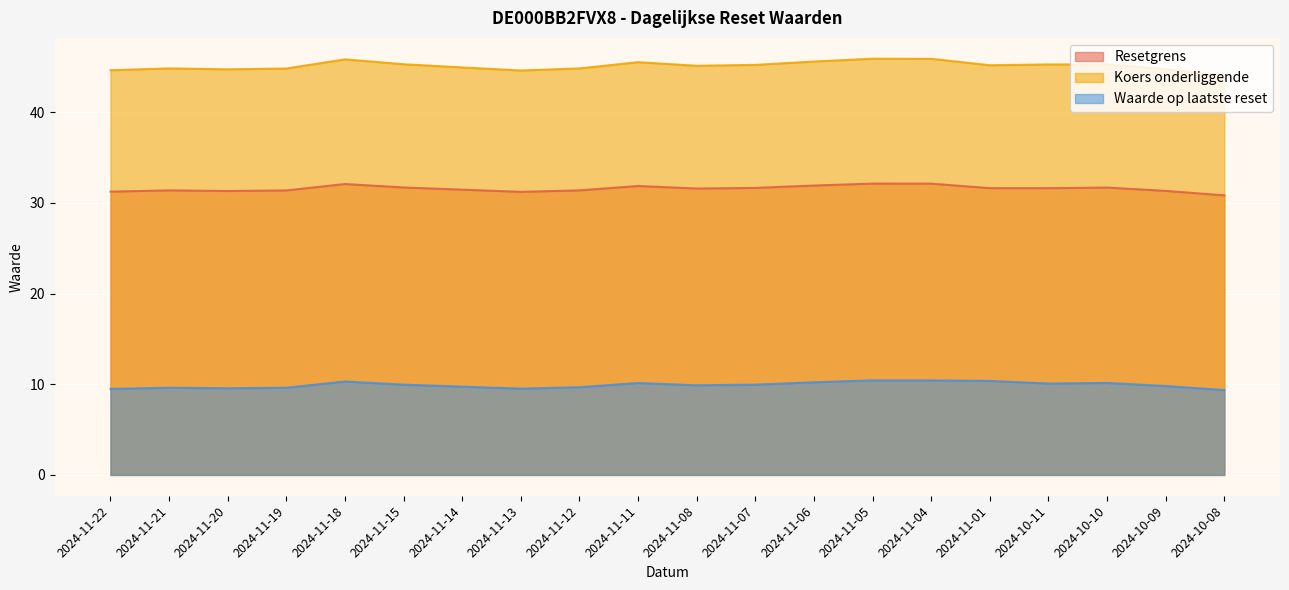

True or false: Resetgrens and Waarde op laatste reset intersect in this chart.

False